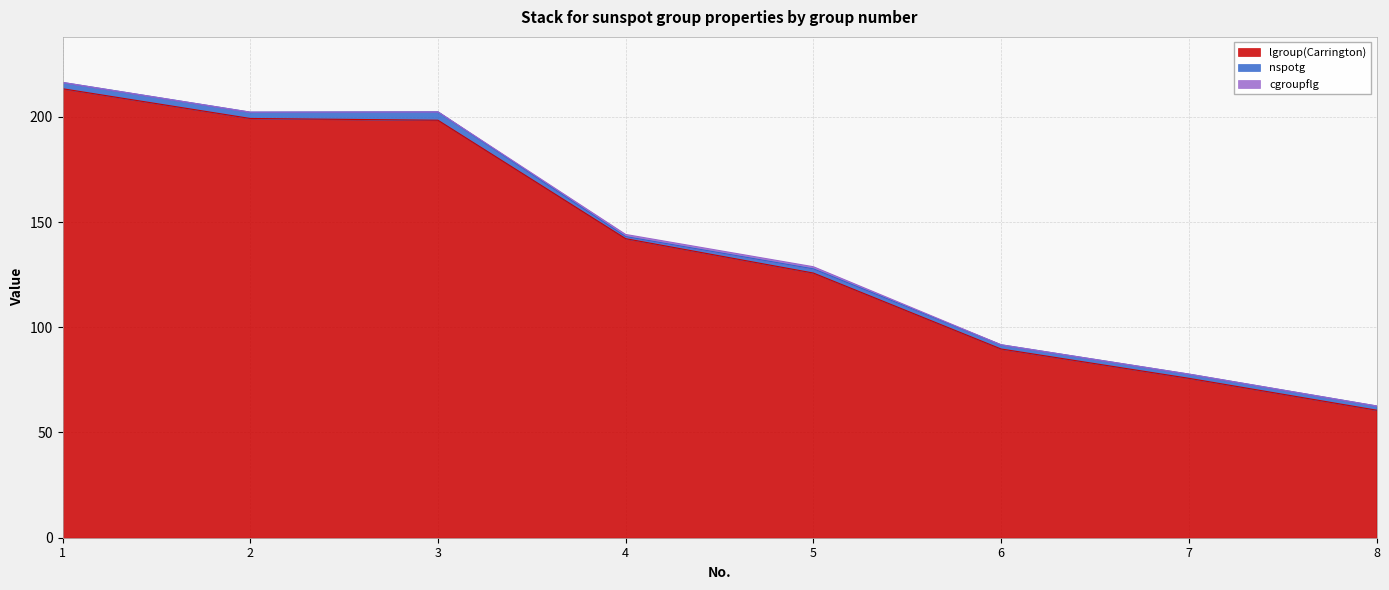

Between 1 and 6, which is larger?

1